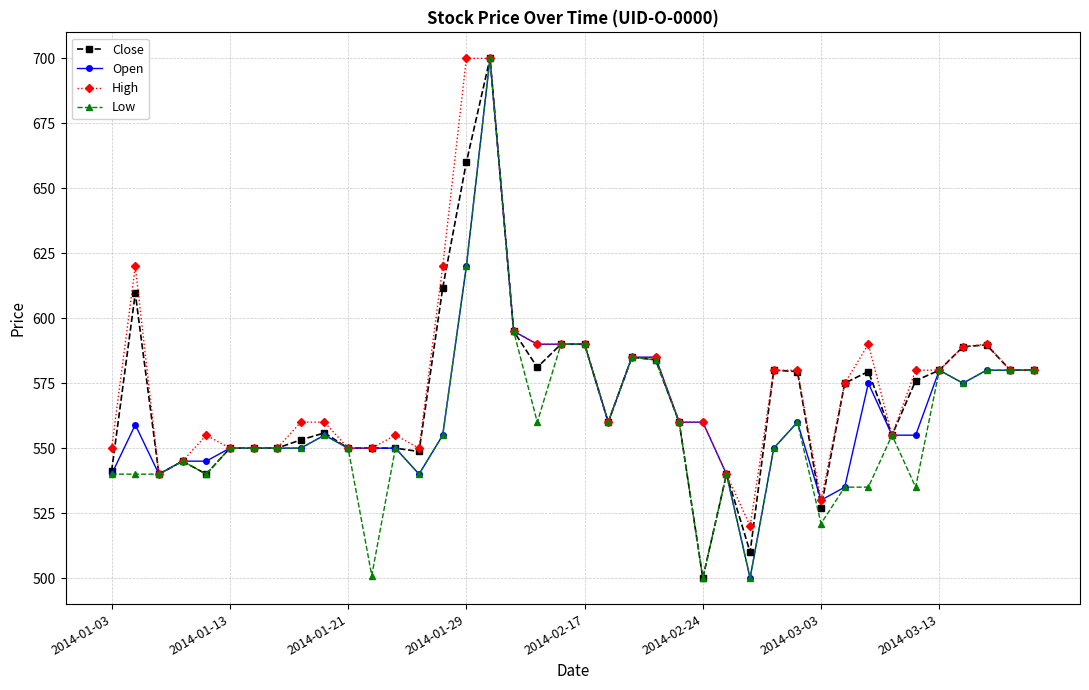

What is the value of the Open point at the 18th from the left?

595.0